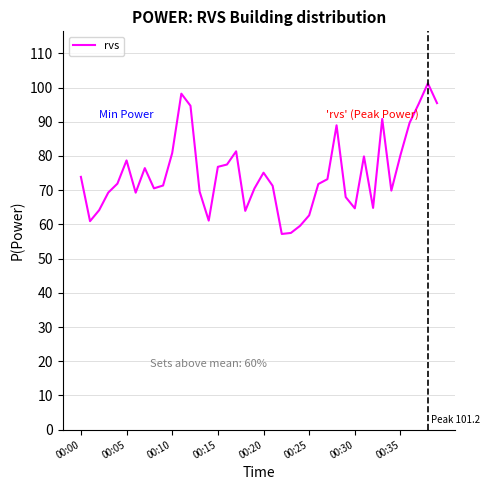

What is the smallest value displayed?

57.2